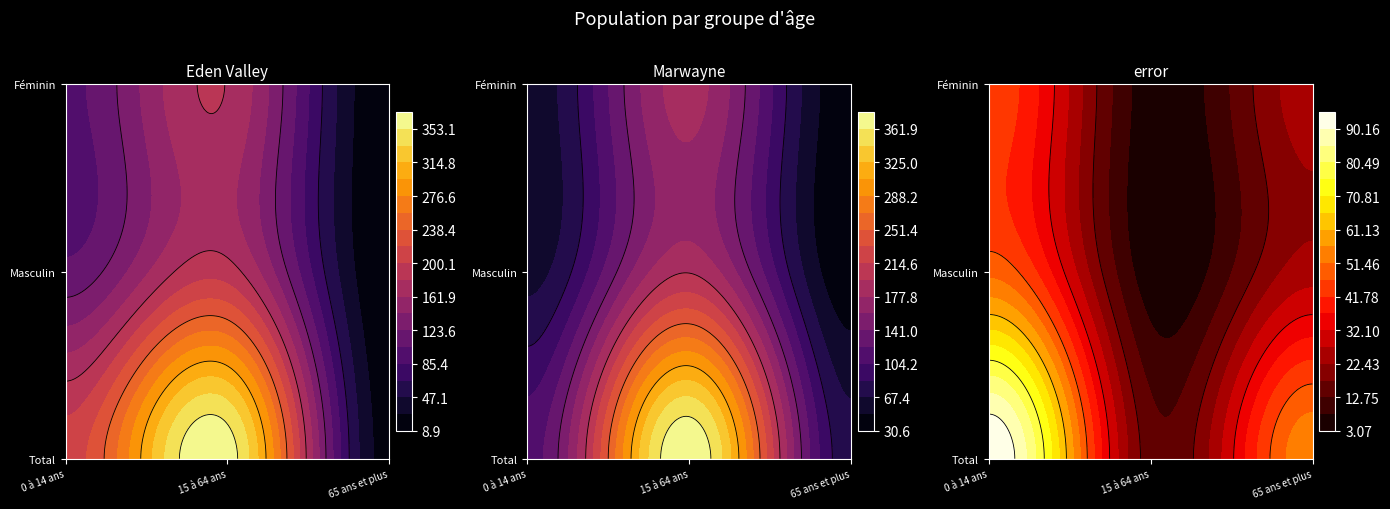

Between 15 à 64 ans and 65 ans et plus, which series saw the biggest shift?

Eden Valley (Total)